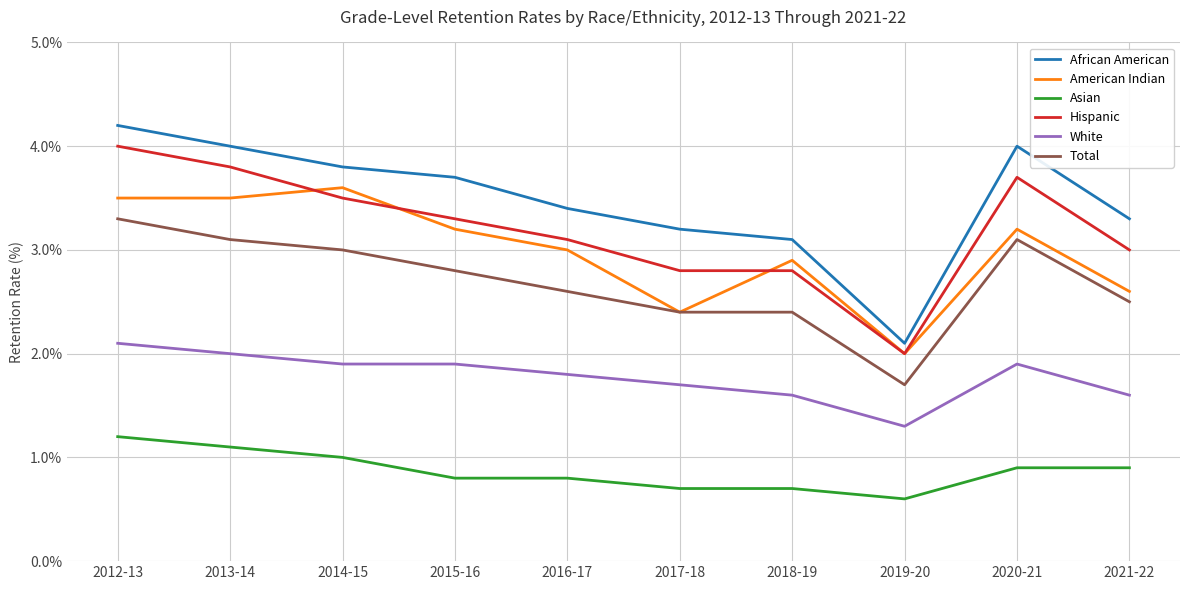

Reading left to right, transcribe all the data shown in this chart.

African American: 4.2	4.0	3.8	3.7	3.4	3.2	3.1	2.1	4.0	3.3
American Indian: 3.5	3.5	3.6	3.2	3.0	2.4	2.9	2.0	3.2	2.6
Asian: 1.2	1.1	1.0	0.8	0.8	0.7	0.7	0.6	0.9	0.9
Hispanic: 4.0	3.8	3.5	3.3	3.1	2.8	2.8	2.0	3.7	3.0
White: 2.1	2.0	1.9	1.9	1.8	1.7	1.6	1.3	1.9	1.6
Total: 3.3	3.1	3.0	2.8	2.6	2.4	2.4	1.7	3.1	2.5